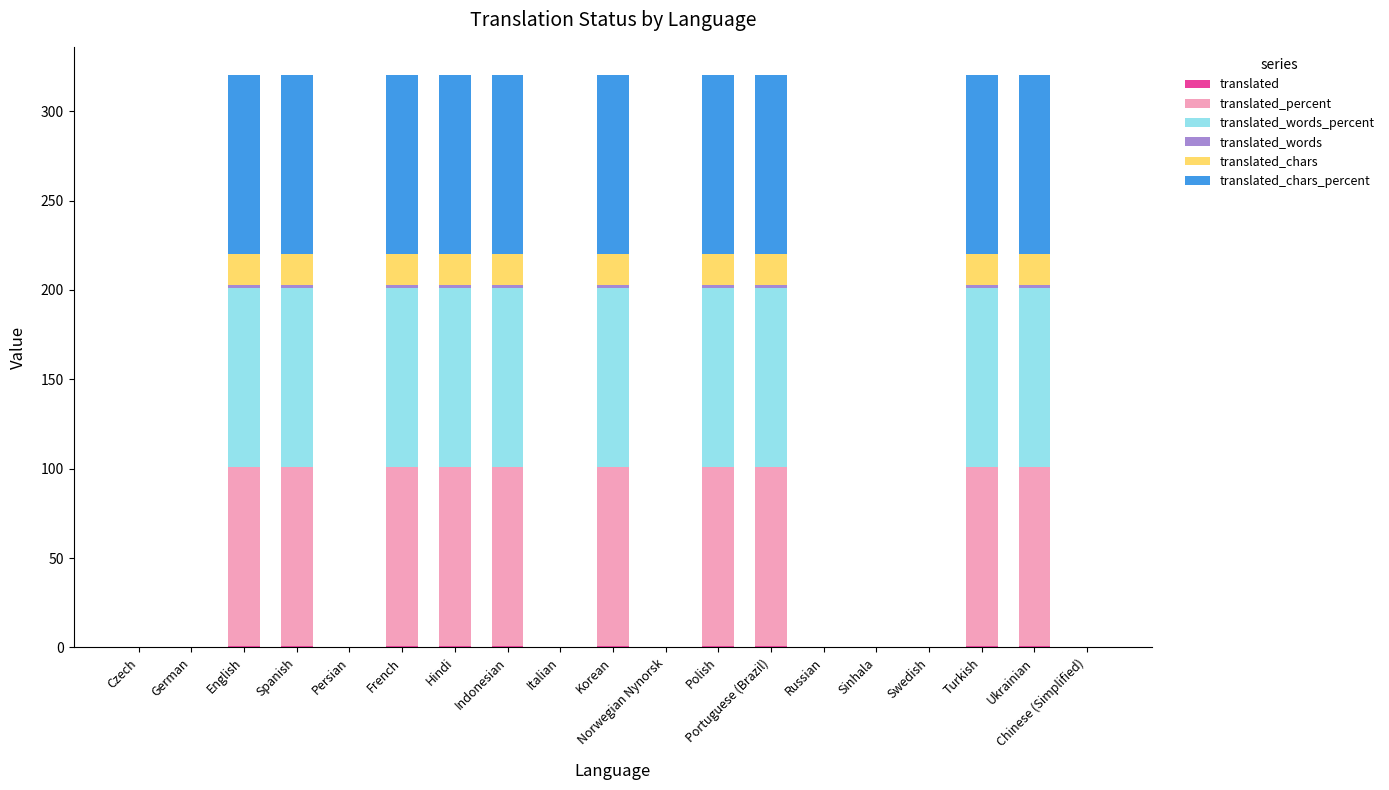

Which series has the largest total across all categories?

translated_percent